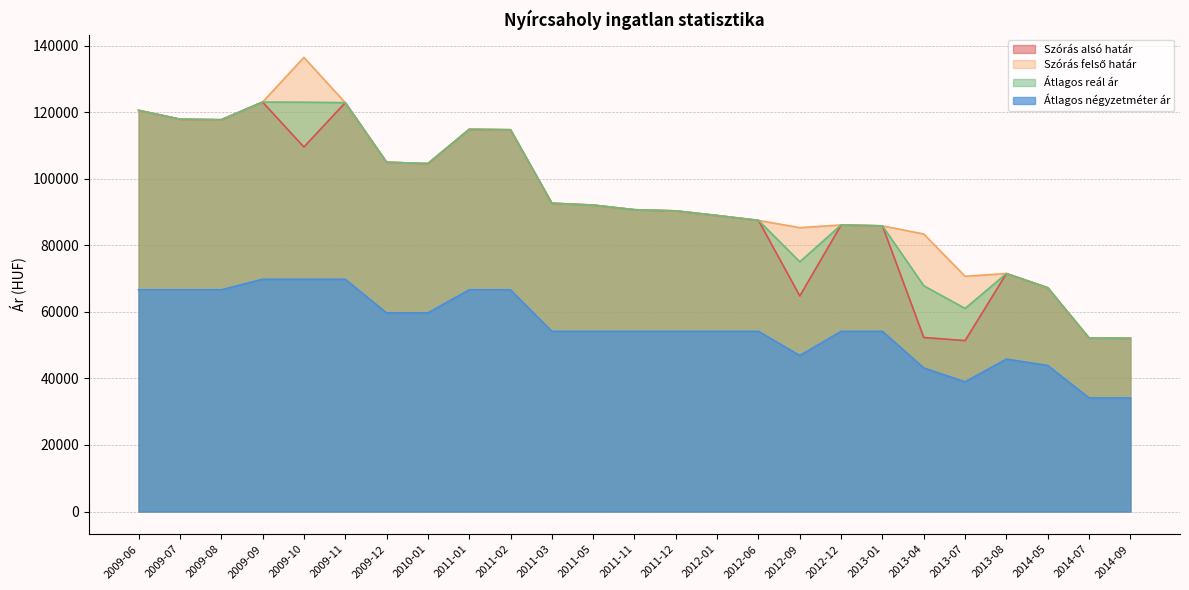

What is the difference between the highest and lowest values at 2011-02?

48110